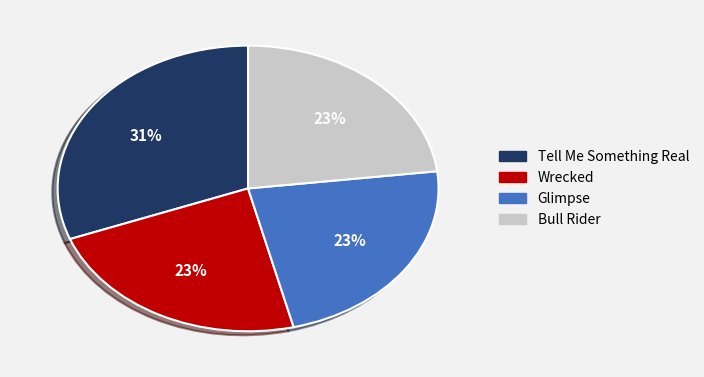

Do Wrecked and Glimpse together represent more than half of the pie?

No